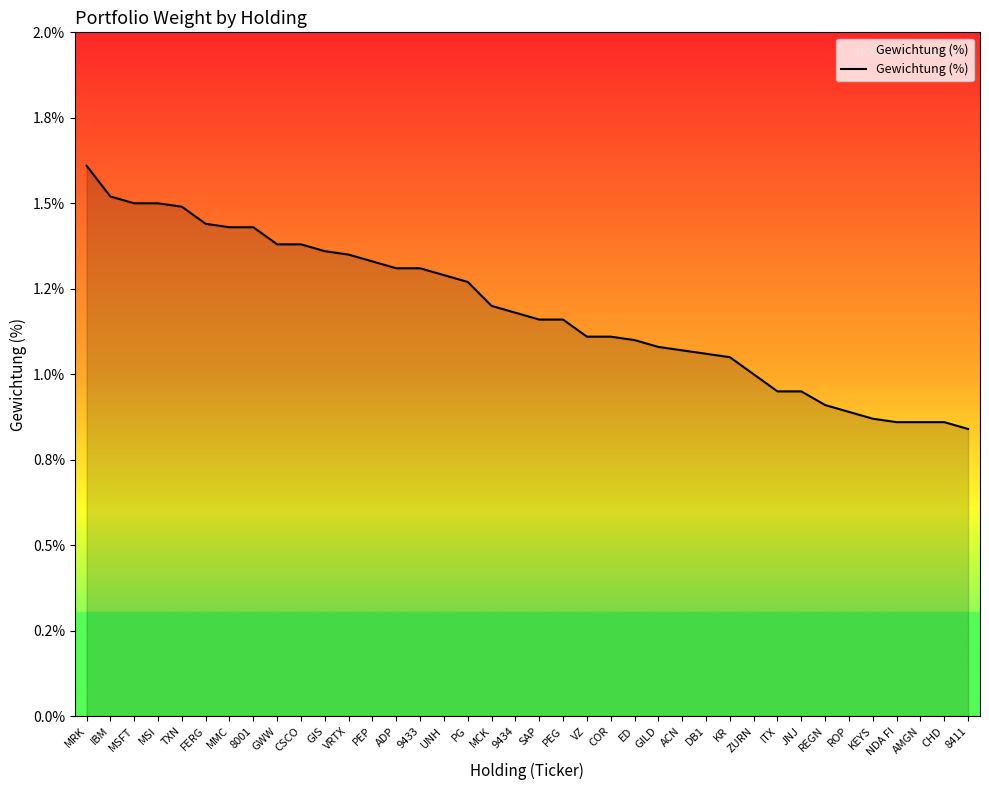

Does the chart have visible grid lines?

No